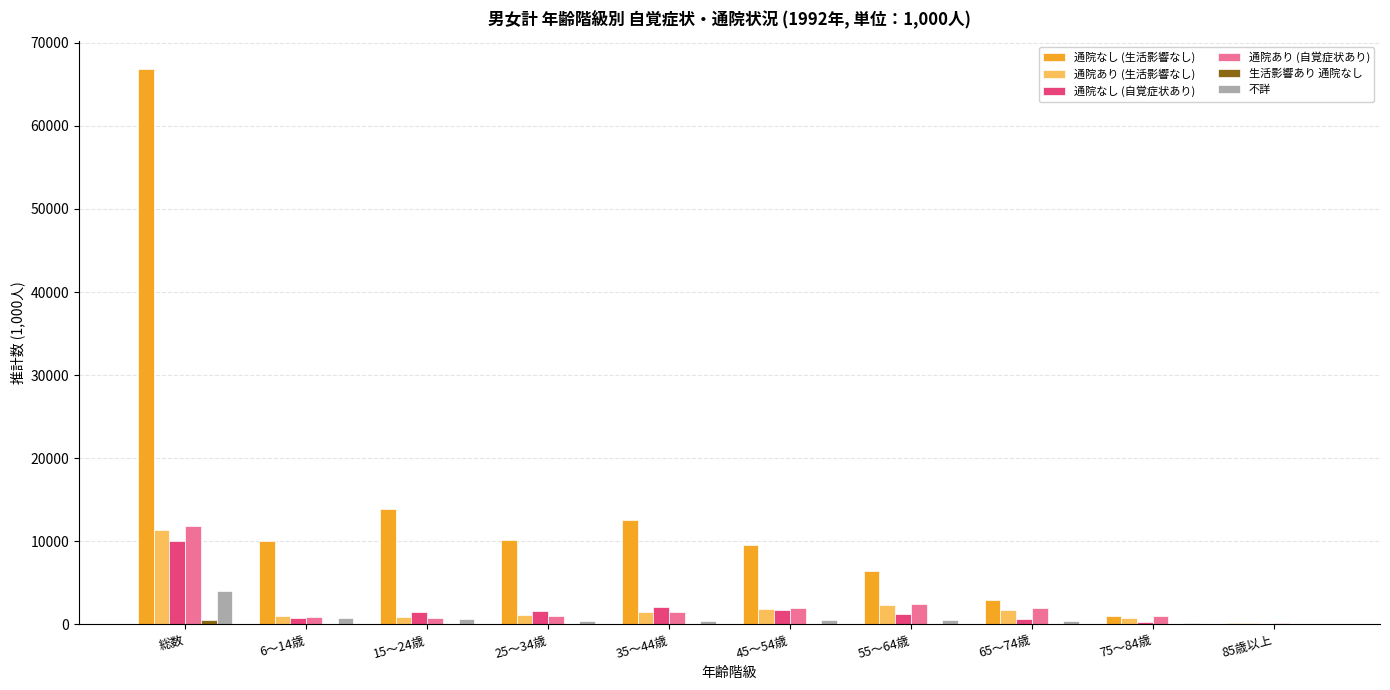

Read the 通院なし (自覚症状あり) value at 65～74歳.

598